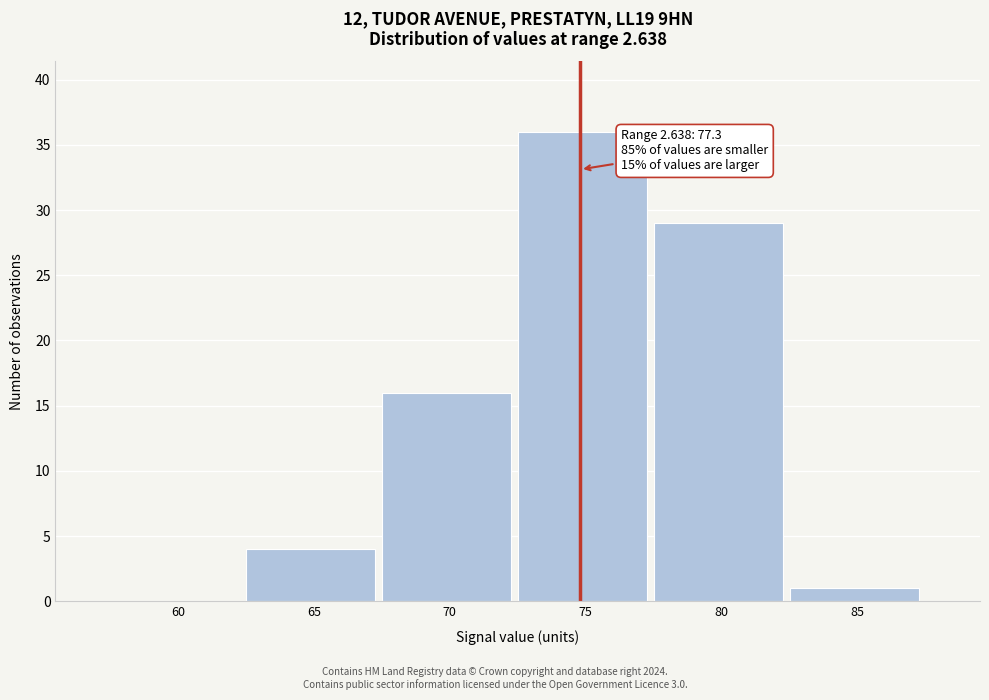

Reading left to right, extract all data points from this chart.

60=0	65=4	70=16	75=36	80=29	85=1